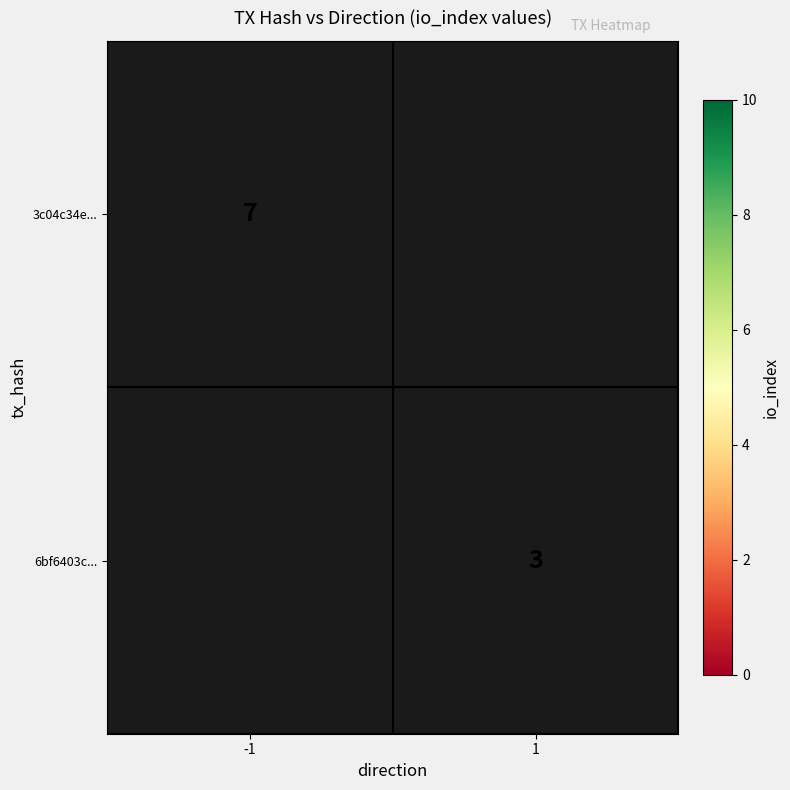

The value of 3c04c34e... at -1 is 7. True or false?

True